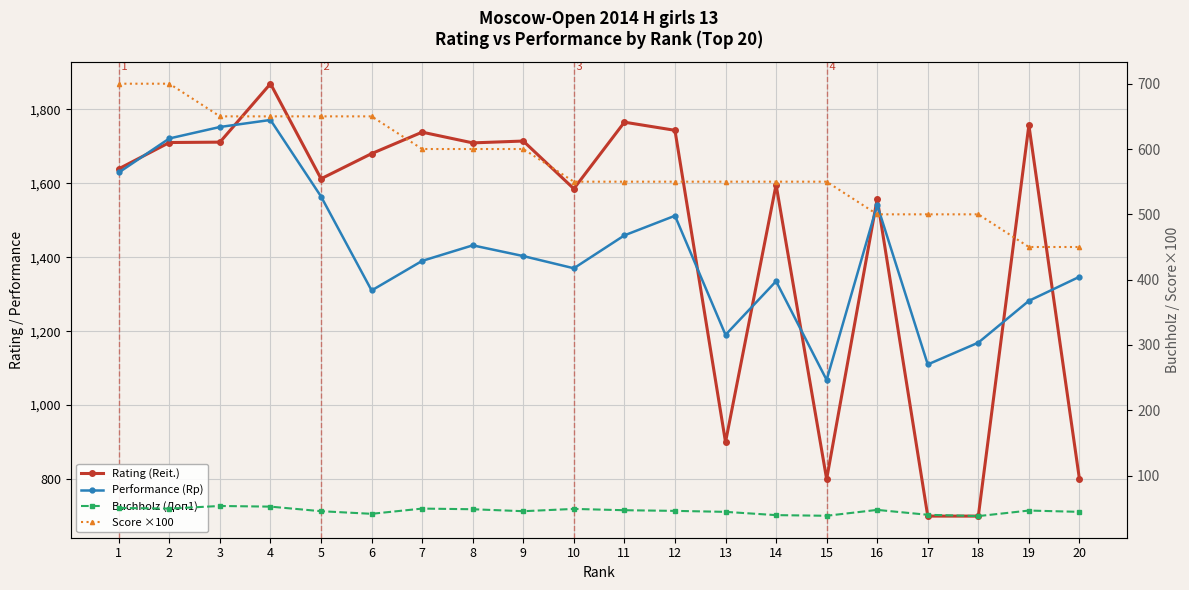

Reading right to left, list all the values displayed in this chart.

Rating (Reit.): 20=800.0	19=1757.0	18=700.0	17=700.0	16=1558.0	15=800.0	14=1596.0	13=900.0	12=1743.0	11=1765.0	10=1585.0	9=1714.0	8=1709.0	7=1738.0	6=1680.0	5=1612.0	4=1869.0	3=1711.0	2=1710.0	1=1639.0
Performance (Rp): 20=1347.0	19=1282.0	18=1169.0	17=1110.0	16=1541.0	15=1068.0	14=1335.0	13=1190.0	12=1512.0	11=1459.0	10=1370.0	9=1403.0	8=1432.0	7=1390.0	6=1310.0	5=1564.0	4=1771.0	3=1752.0	2=1721.0	1=1629.0
Buchholz (Доп1): 20=44.5	19=46.5	18=38.0	17=40.0	16=47.5	15=38.5	14=39.5	13=44.5	12=46.0	11=47.0	10=49.0	9=45.5	8=48.5	7=49.5	6=41.5	5=45.5	4=52.5	3=53.5	2=49.5	1=50.5
Score ×100: 20=450.0	19=450.0	18=500.0	17=500.0	16=500.0	15=550.0	14=550.0	13=550.0	12=550.0	11=550.0	10=550.0	9=600.0	8=600.0	7=600.0	6=650.0	5=650.0	4=650.0	3=650.0	2=700.0	1=700.0